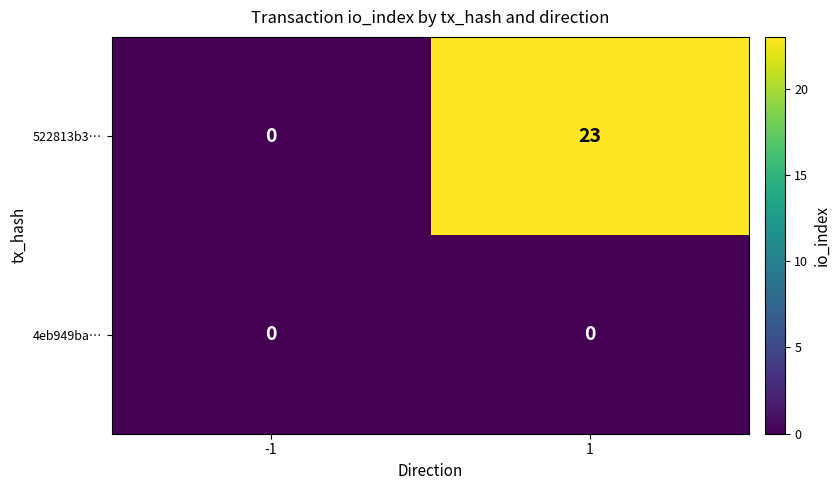

What is the sum of the 522813b3… values at -1 and 1?

23